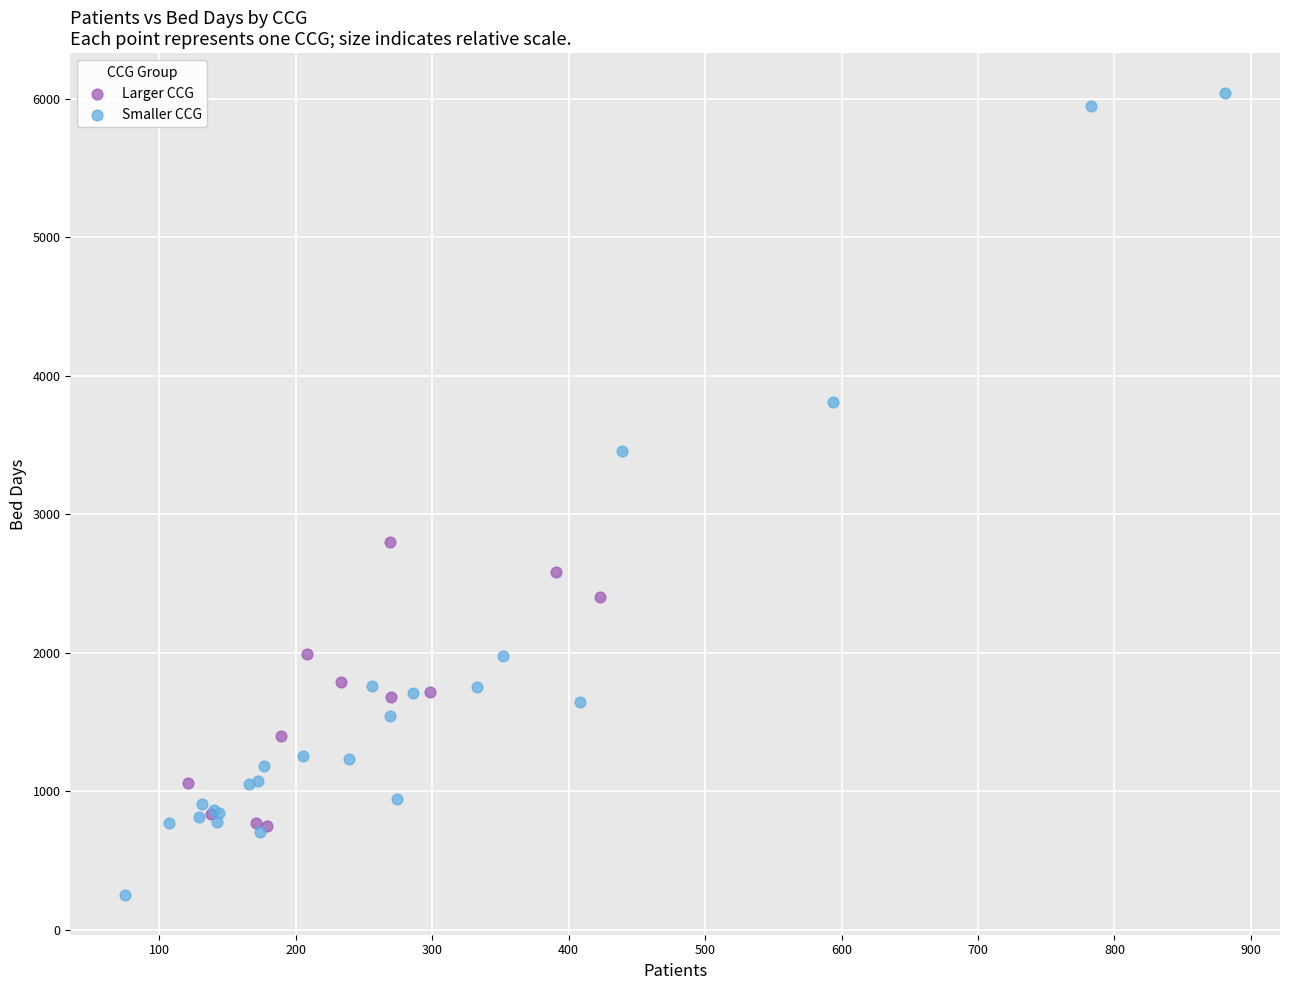

Which series reaches the minimum Y coordinate?

Smaller CCG